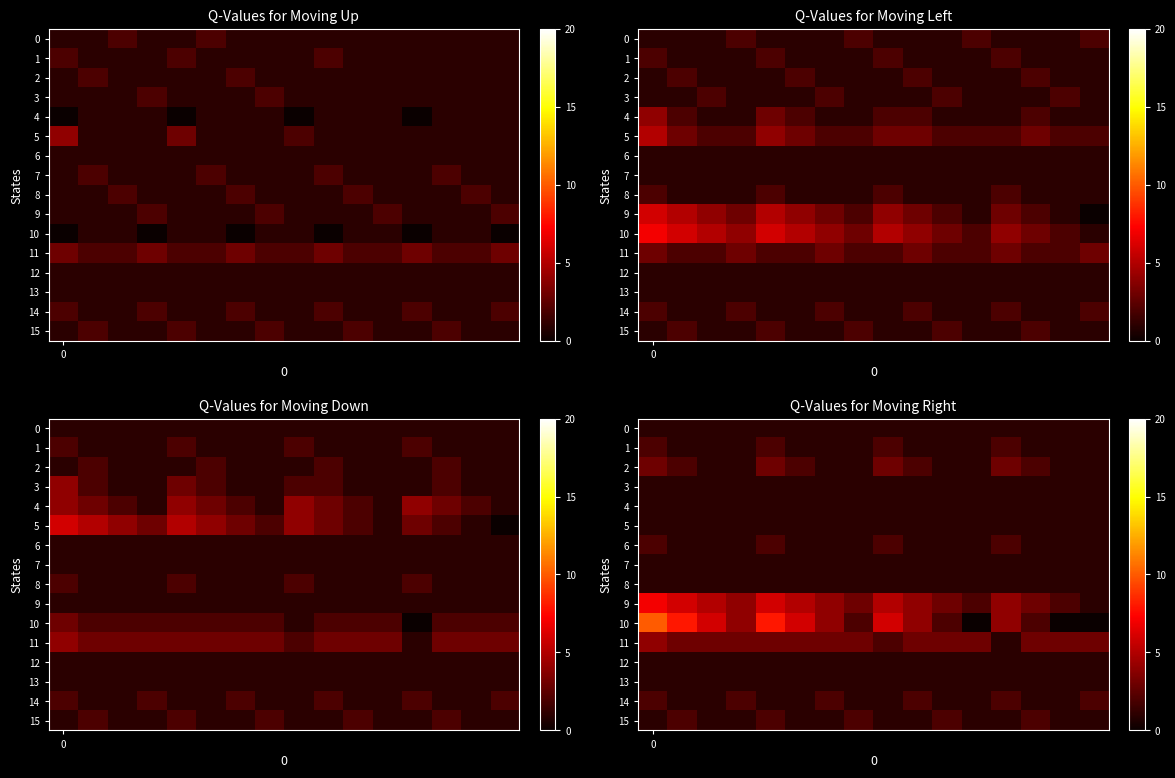

Which series has the largest range (max minus min)?

10